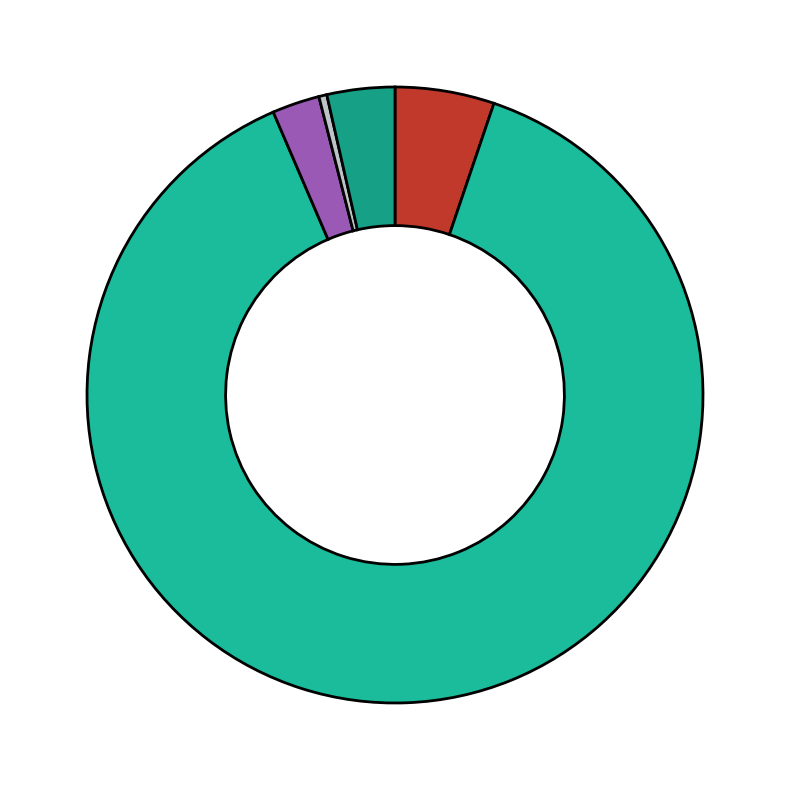

How many segments does this pie chart have?

5